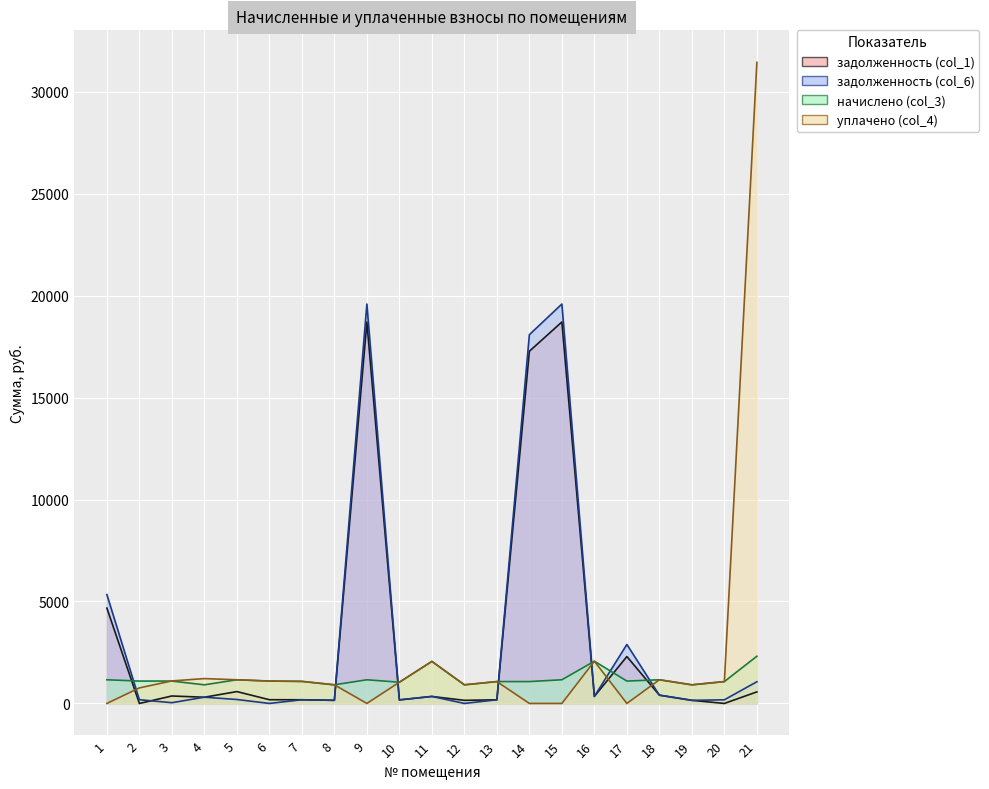

Reading left to right, transcribe all the data shown in this chart.

задолженность (col_1): 4675.6	0.0	365.7	304.2	581.8	182.8	180.2	152.1	18704.6	173.6	343.4	152.1	178.6	17269.7	18704.6	345.0	2299.5	405.6	152.1	0.0	566.4
задолженность (col_6): 5338.8	182.8	36.3	305.7	193.4	0.0	180.2	152.1	19584.4	174.0	343.4	0.0	178.6	18082.0	19584.4	345.0	2891.6	405.6	152.1	178.6	1063.6
начислено (col_3): 1160.7	1097.1	1097.1	912.7	1160.7	1097.1	1081.2	912.7	1160.7	1039.9	2060.6	912.7	1071.7	1071.7	1160.7	2070.2	1097.1	1160.7	912.7	1071.7	2315.0
уплачено (col_4): 0.0	762.0	1104.0	1219.0	1160.0	1097.1	1081.2	912.7	0.0	1039.9	2060.6	914.4	1071.7	0.0	0.0	2070.2	0.0	1160.7	912.7	1071.7	31433.6